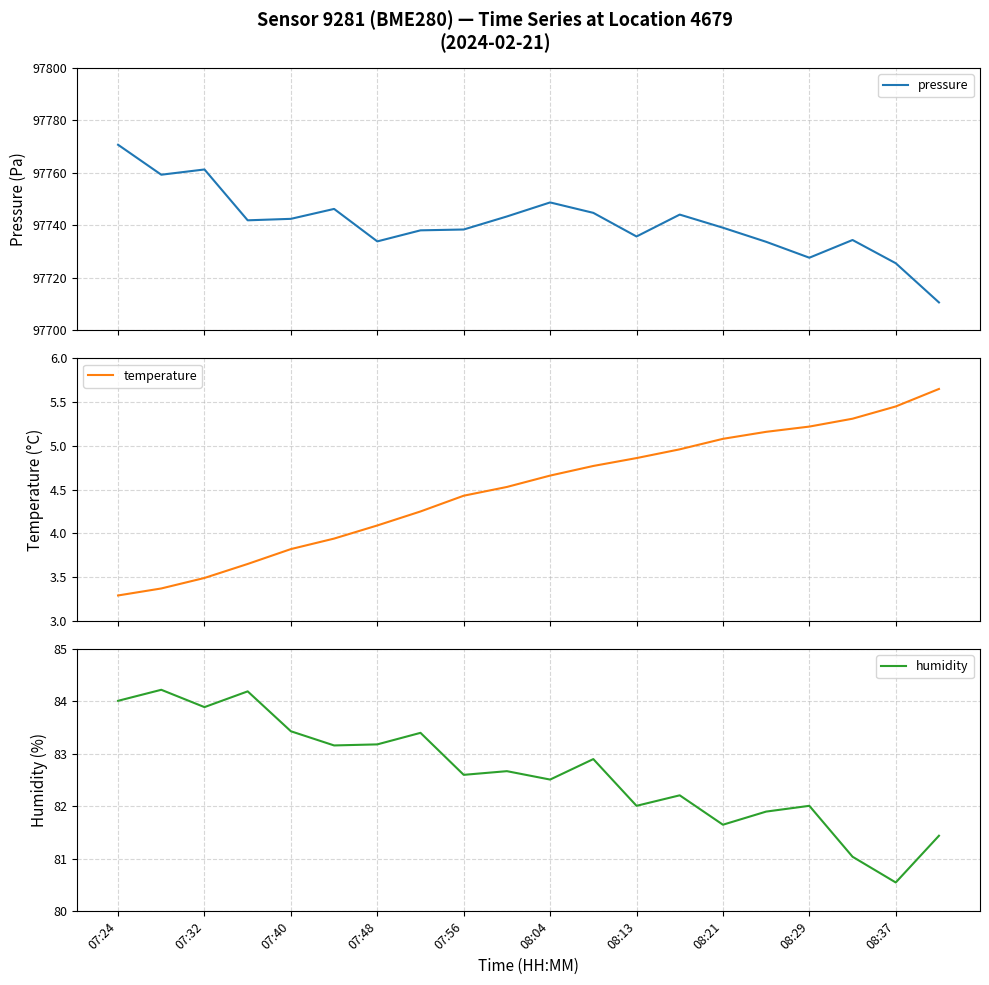

What is the difference between the maximum and minimum values in the temperature series?

2.4